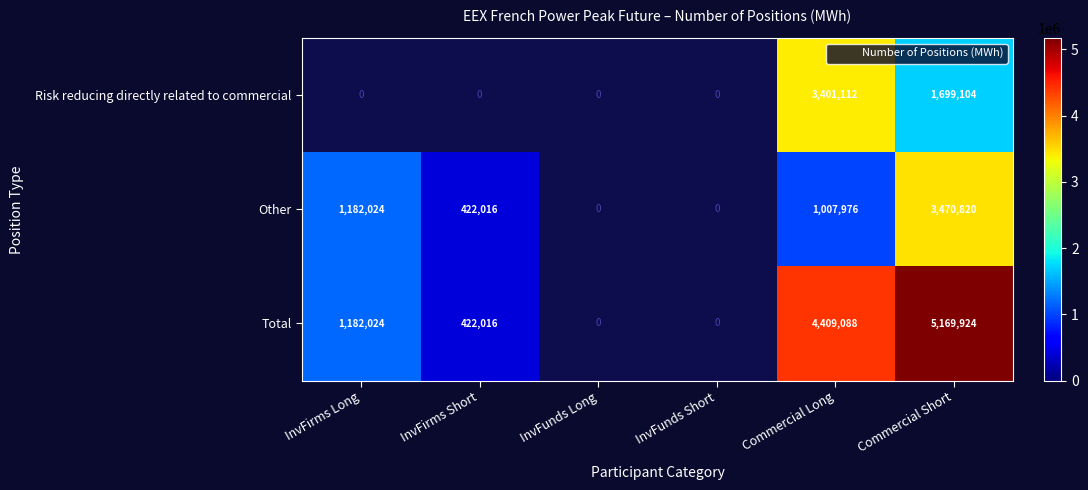

Which series has the largest range (max minus min)?

Total